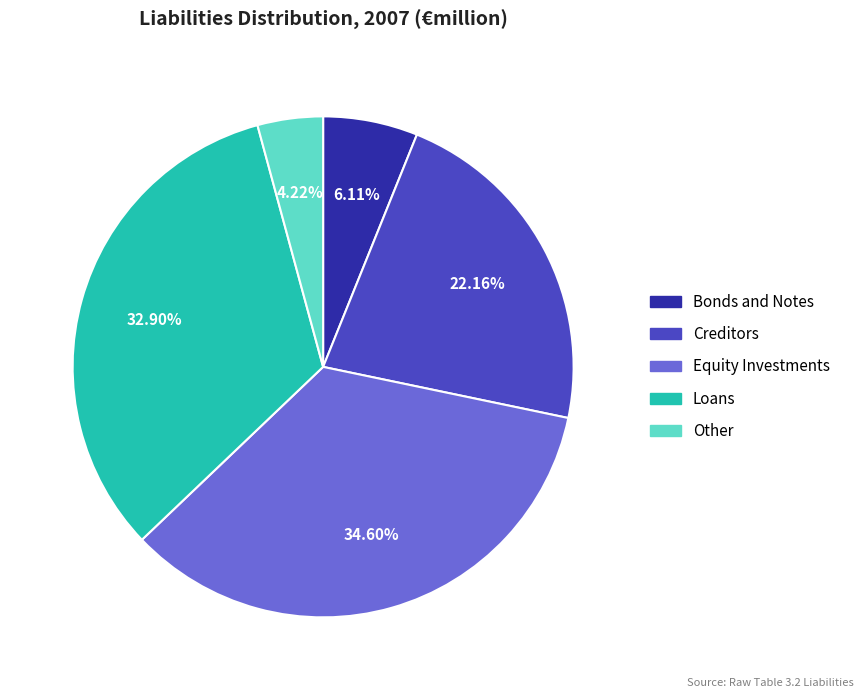

Does any single category account for the majority?

No